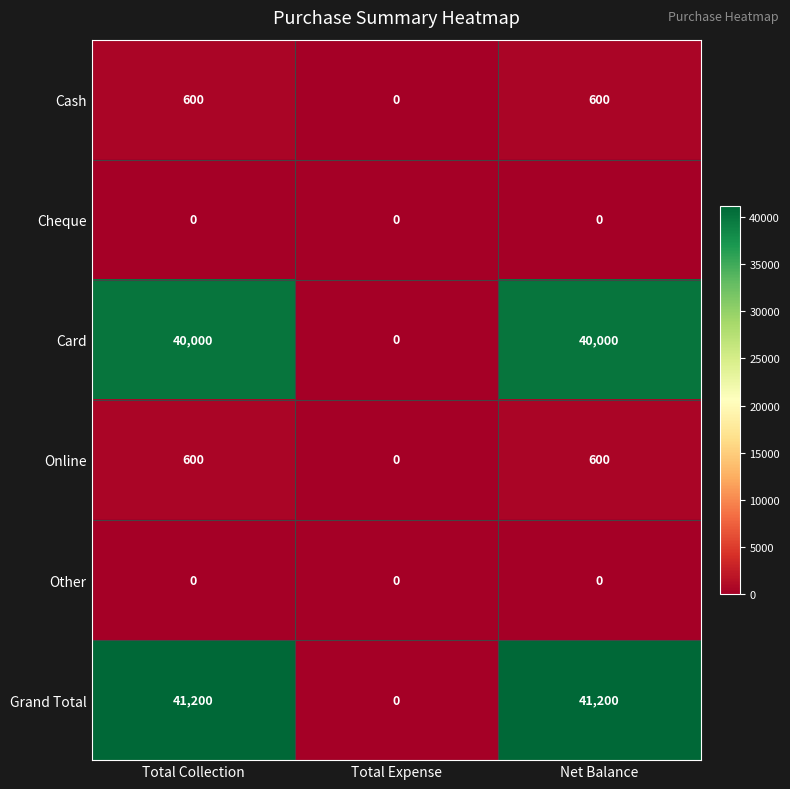

What is the average value of the Cash series?

400